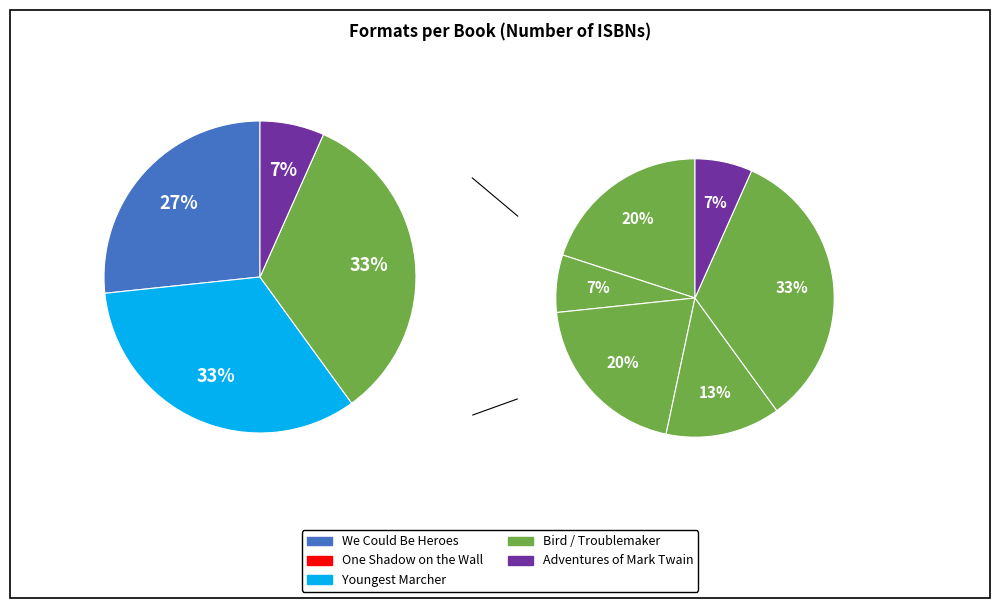

To the nearest percent, what is the combined percentage of Troublemaker and One Shadow on the Wall?

40%